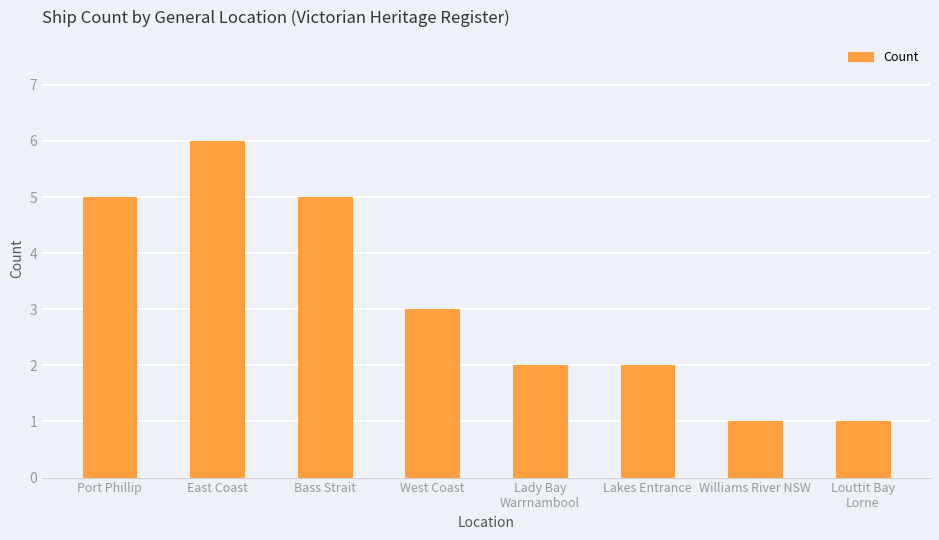

What is the minimum value shown in the chart?

1